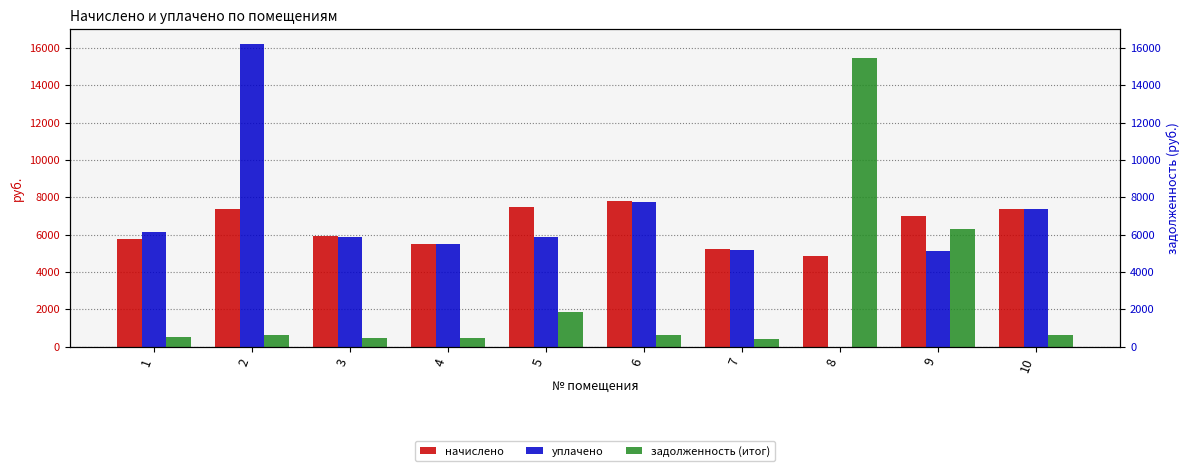

What is the average value of the начислено series?

6431.6